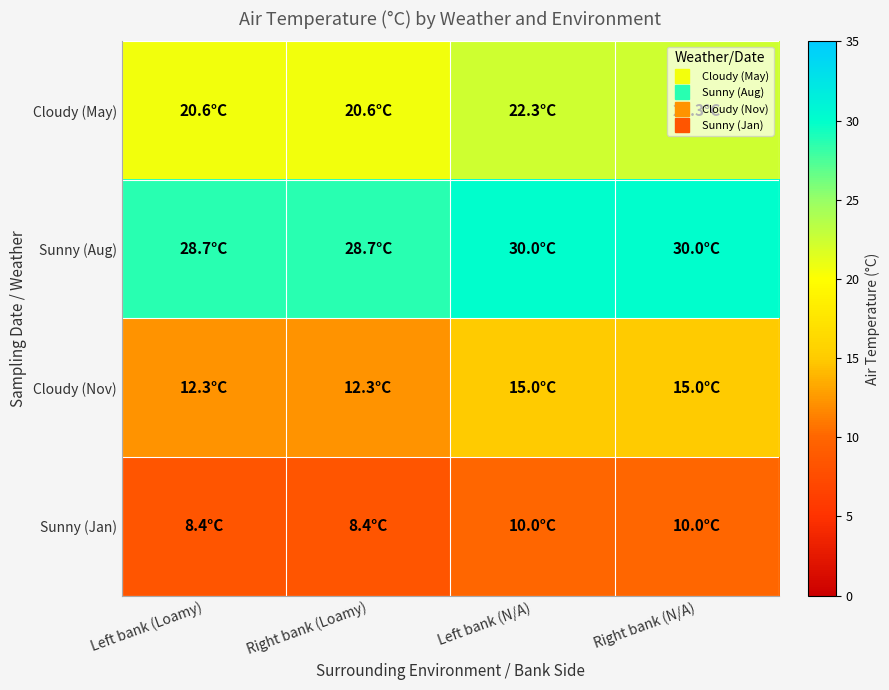

Which category has the lowest value across all series?

Left bank (Loamy)